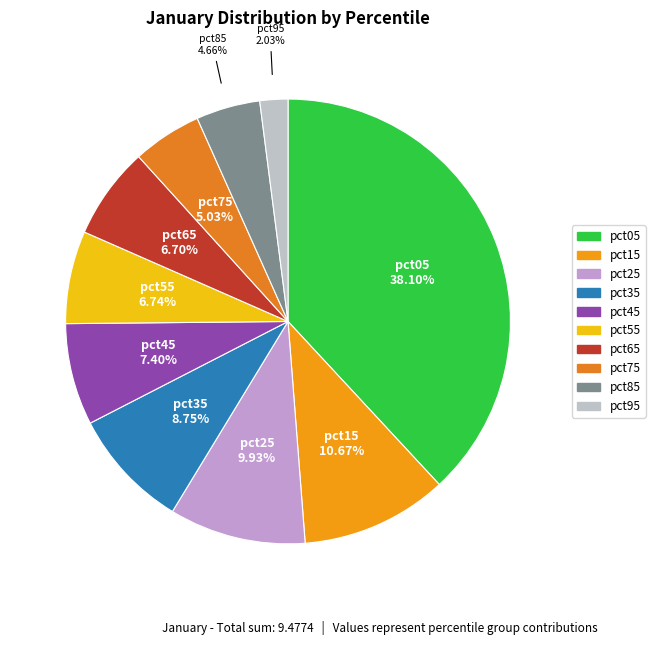

Is the sum of pct05 and pct85 greater than half?

No